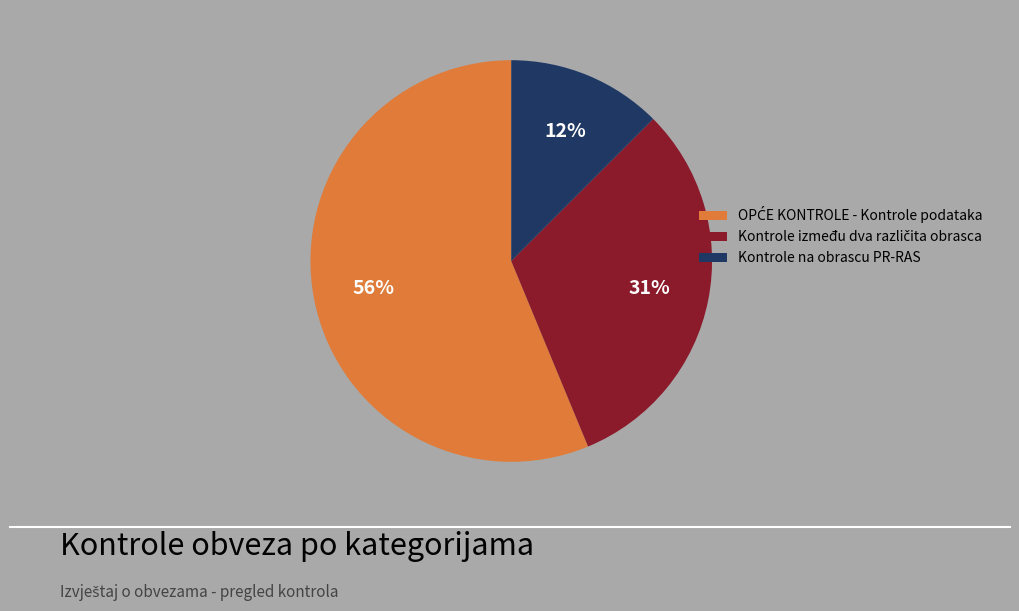

To the nearest percent, what is the average slice percentage?

33%